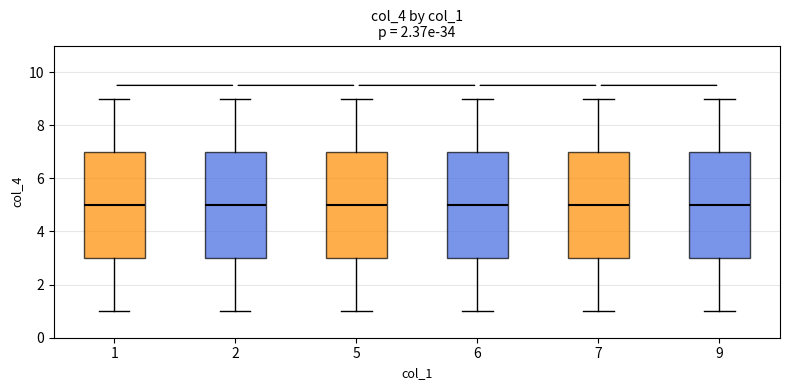

Reading left to right, transcribe this box plot: for each box, give where its median line is, the range the box spans, and where its two whiskers end, as read against the y-axis. The values are not printed on the chart, so give them approximately, as read against the axis.

1: median 5, box 3 to 7, whiskers 1 to 9
2: median 5, box 3 to 7, whiskers 1 to 9
5: median 5, box 3 to 7, whiskers 1 to 9
6: median 5, box 3 to 7, whiskers 1 to 9
7: median 5, box 3 to 7, whiskers 1 to 9
9: median 5, box 3 to 7, whiskers 1 to 9